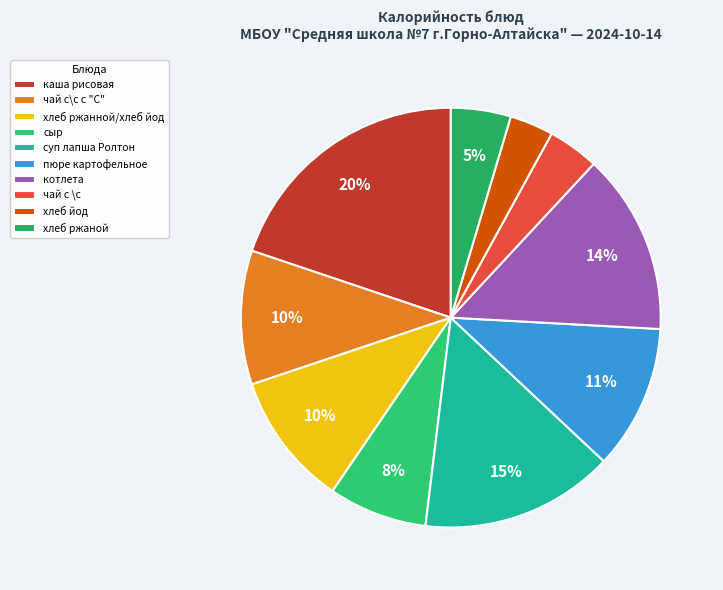

Rank the categories by value from highest to lowest.

каша рисовая, суп лапша Ролтон, котлета, пюре картофельное, чай с\с с "С", хлеб ржанной/хлеб йод, сыр, хлеб ржаной, чай с \с, хлеб йод